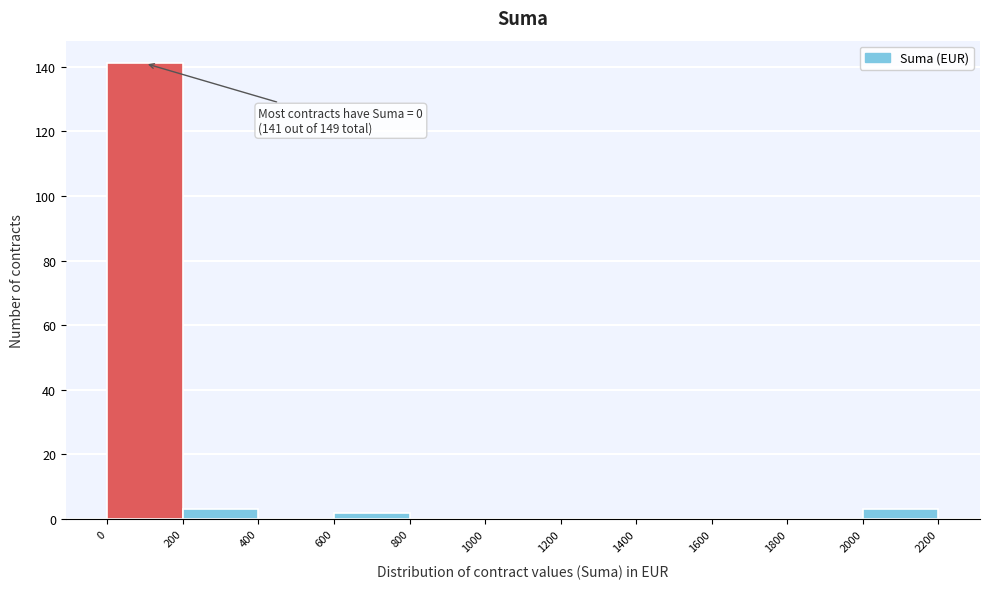

Over which range of the x-axis is the bar tallest?

0 to 200